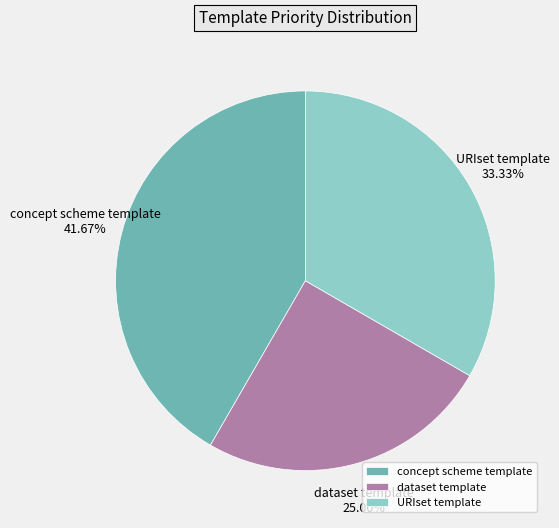

Which slice is the smallest?

dataset template